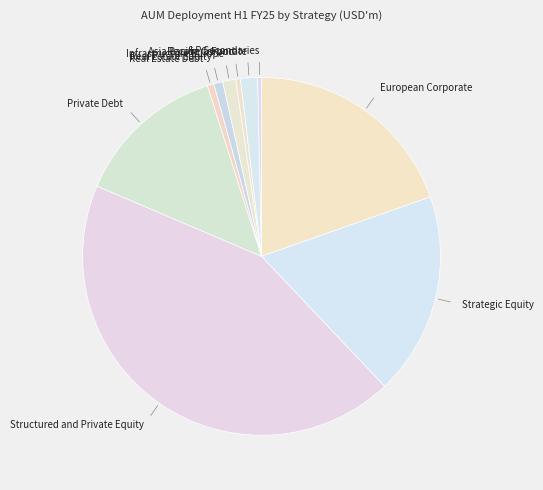

Is Asia Pacific Corporate the majority of the pie?

No